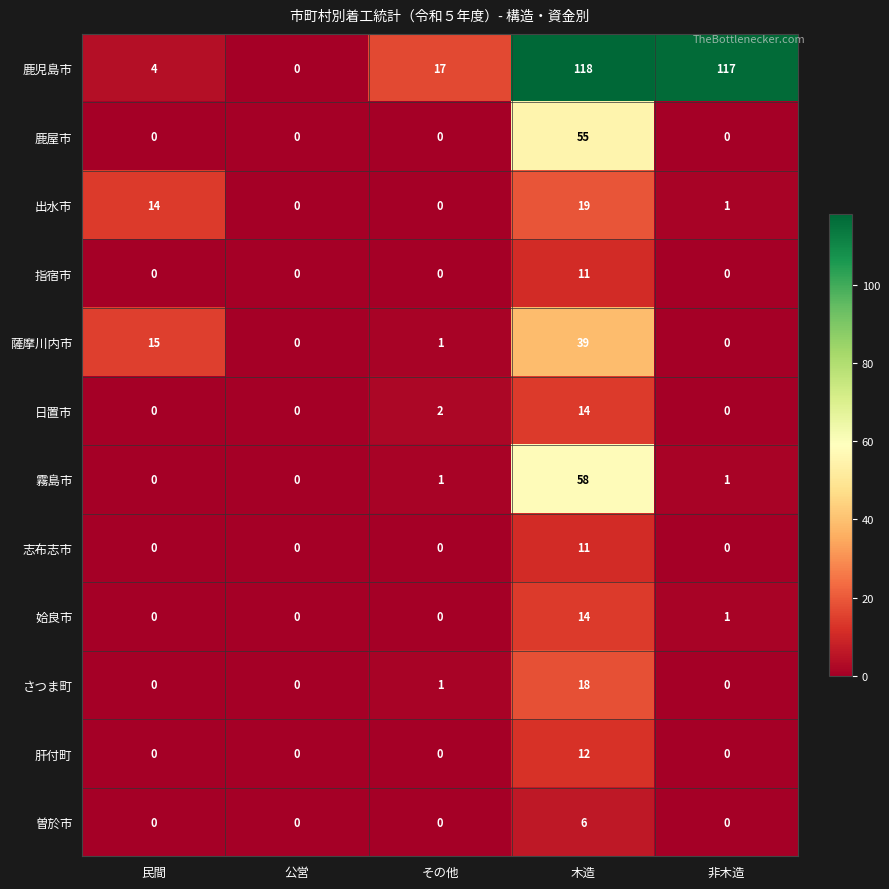

At which category does the chart reach its peak across all series?

木造